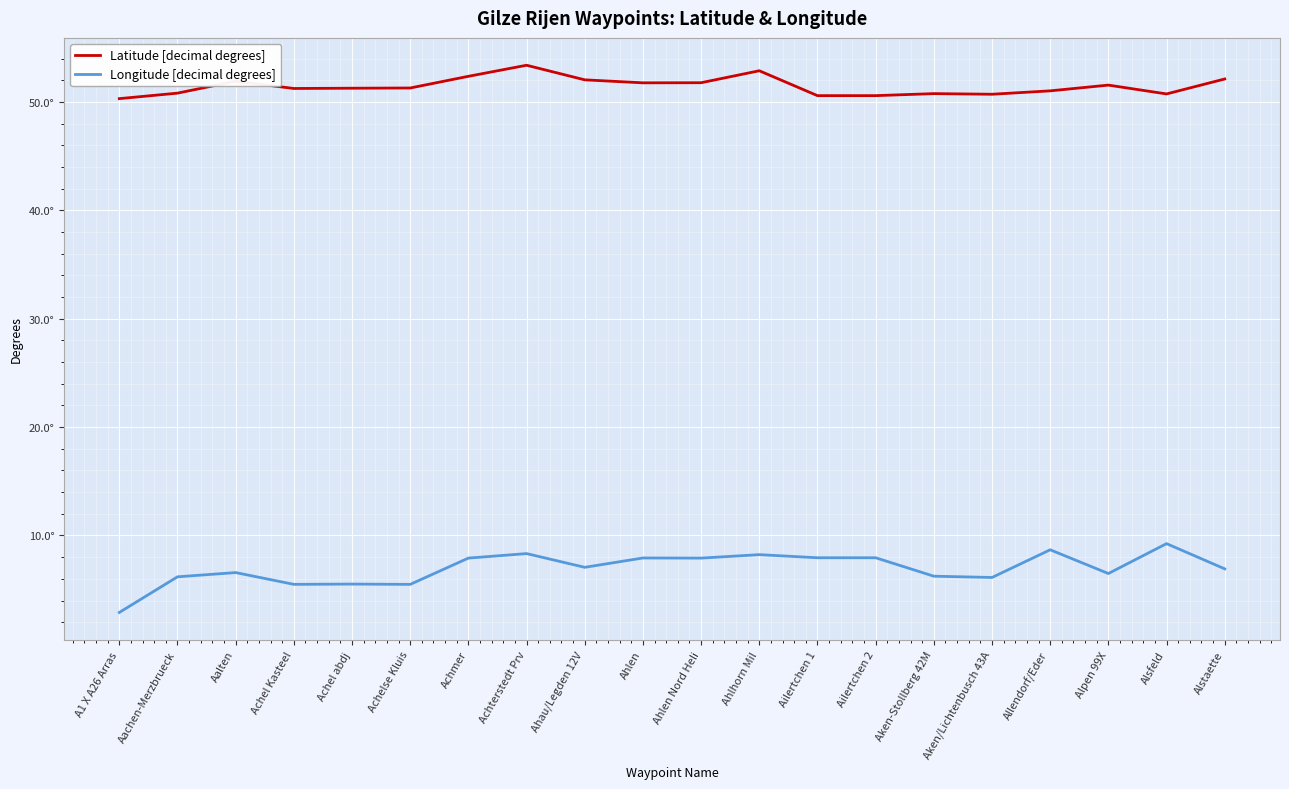

What is the total value across all series at Ailertchen 2?

58.5